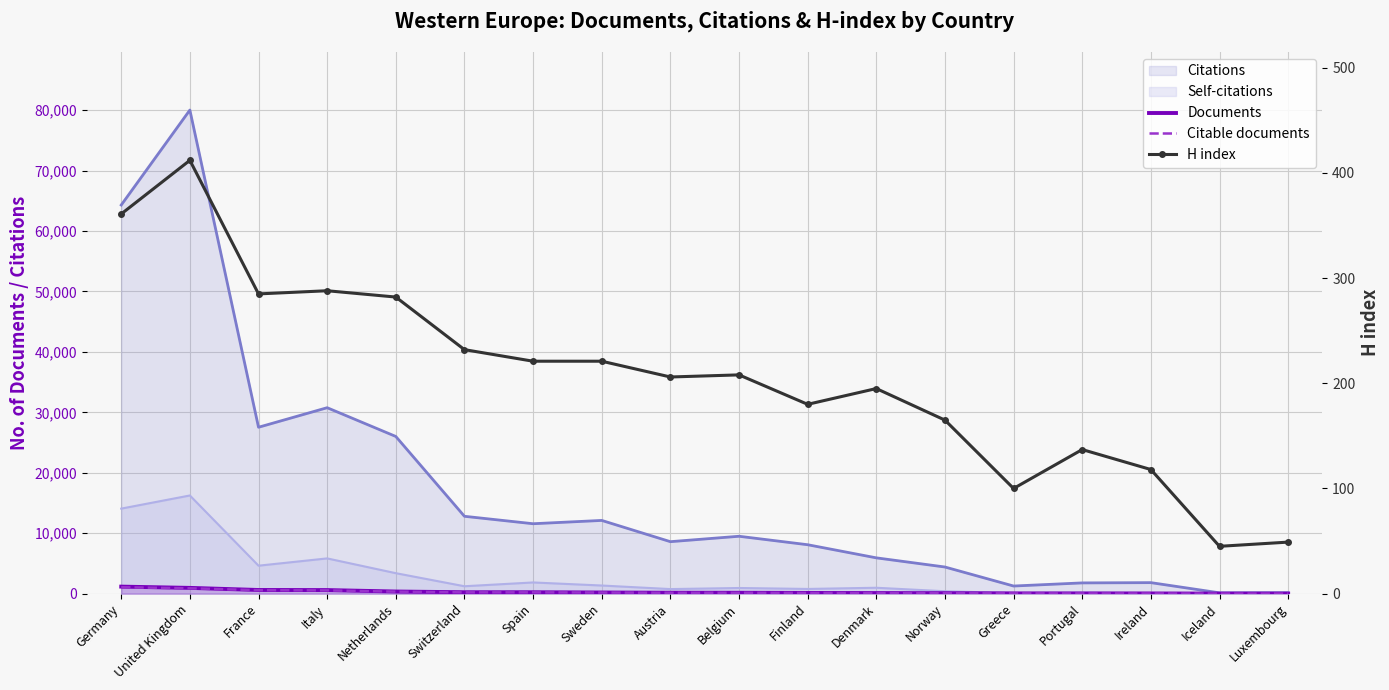

The value of Documents at Greece is 64. True or false?

False